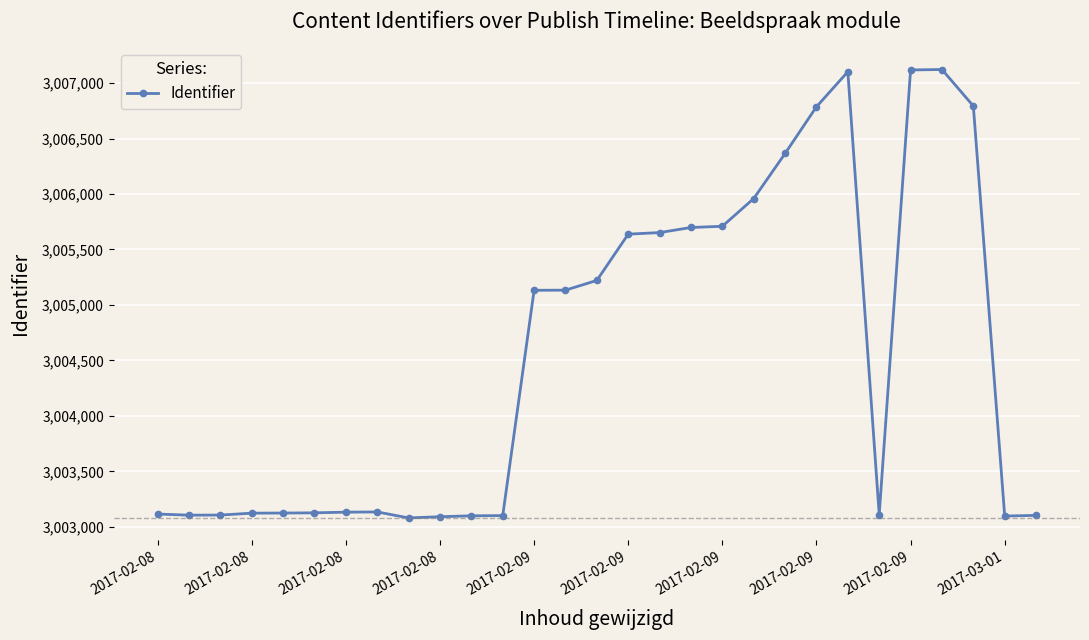

What is the value of the 12th point from the left?

3003101